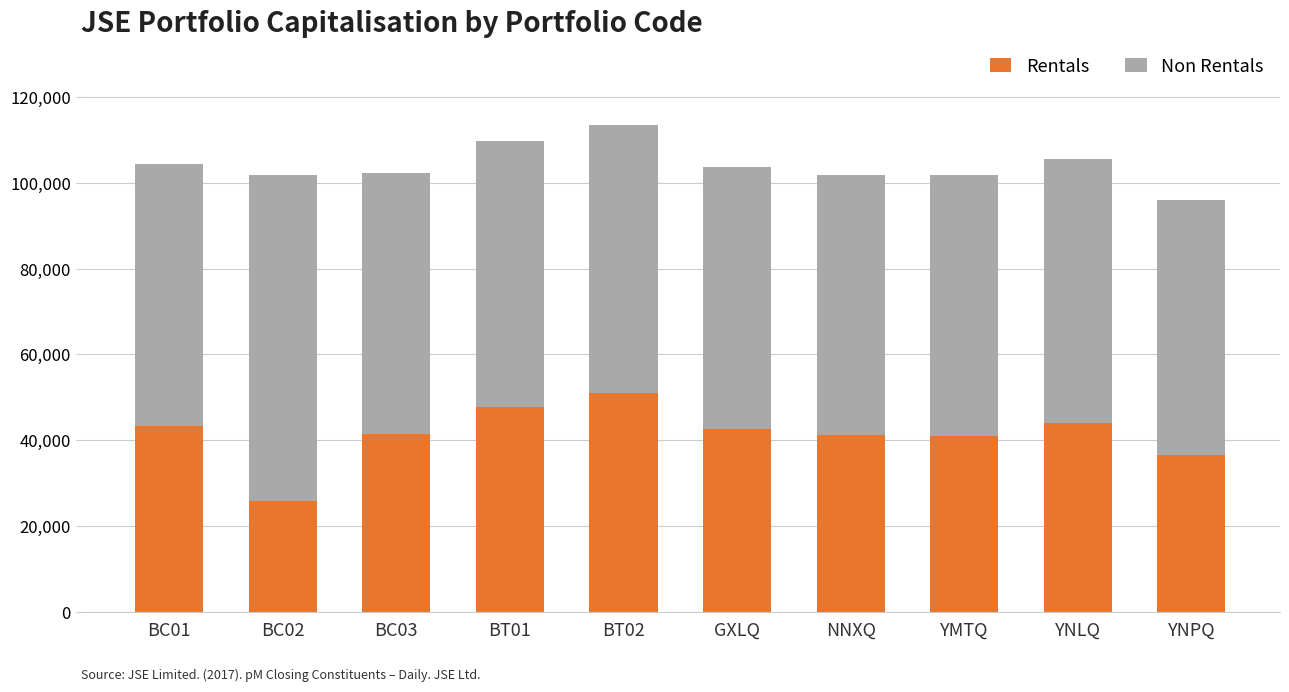

At which label does Rentals reach its minimum?

BC02